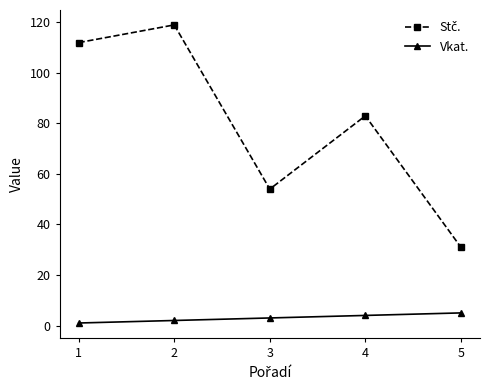

Is it true that Vkat. equals 5 at 5?

True